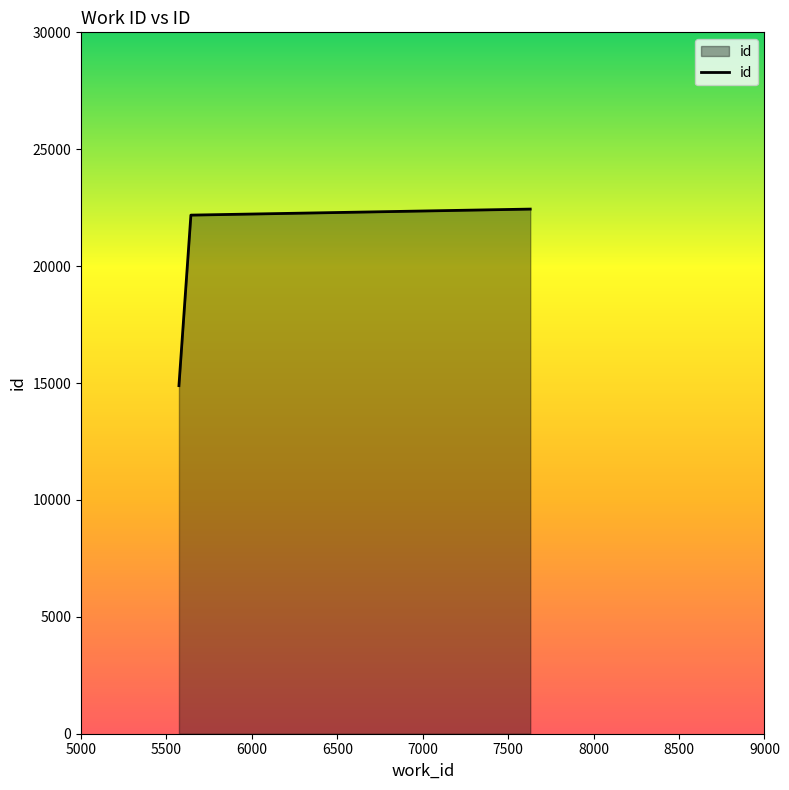

How many lines are shown in the chart?

1